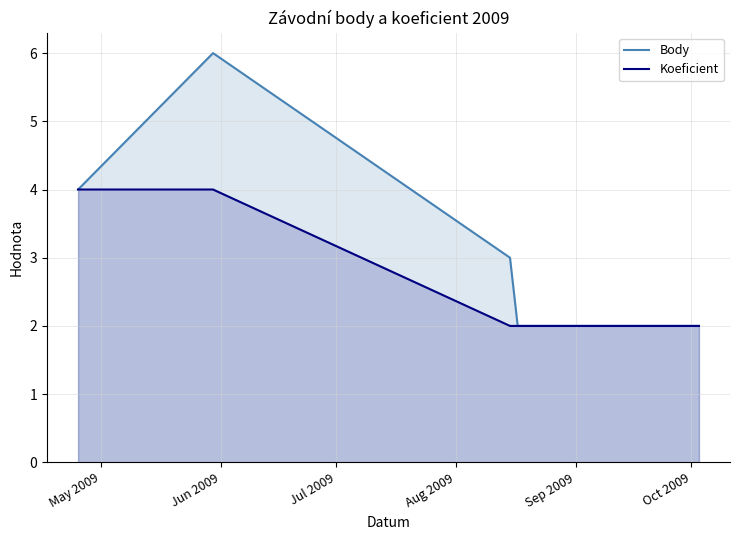

List the series in order of their overall mean, highest first.

Body, Koeficient